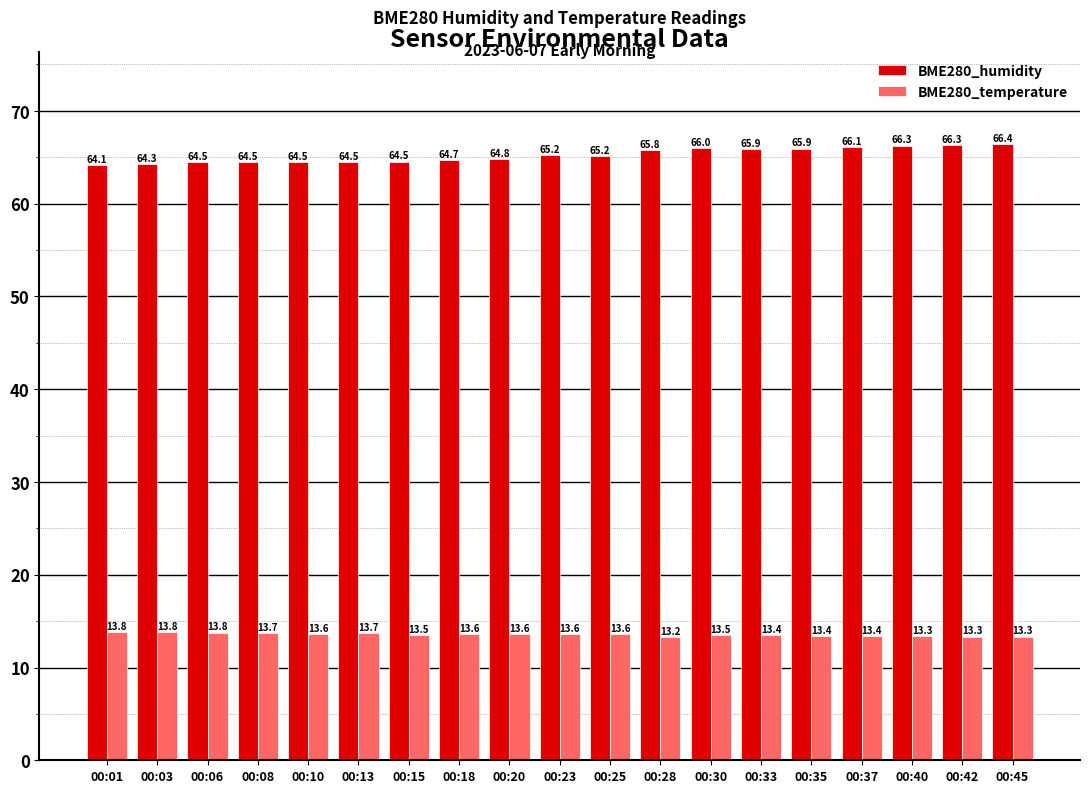

Which series has the largest range (max minus min)?

BME280_humidity